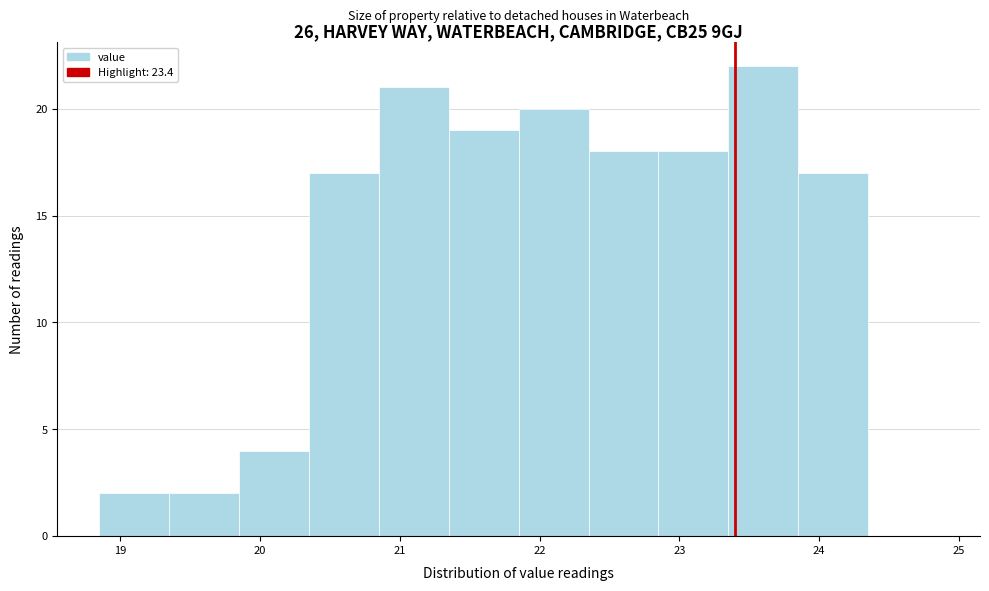

Reading left to right, transcribe this chart: for each bar, give the range it covers on the x-axis and its height. Neither the bar edges nor the heights are printed on the chart, so give them approximately, as read against the axes.

18.85 to 19.35: 2
19.35 to 19.85: 2
19.85 to 20.35: 4
20.35 to 20.85: 17
20.85 to 21.35: 21
21.35 to 21.85: 19
21.85 to 22.35: 20
22.35 to 22.85: 18
22.85 to 23.35: 18
23.35 to 23.85: 22
23.85 to 24.35: 17
24.35 to 24.85: 0